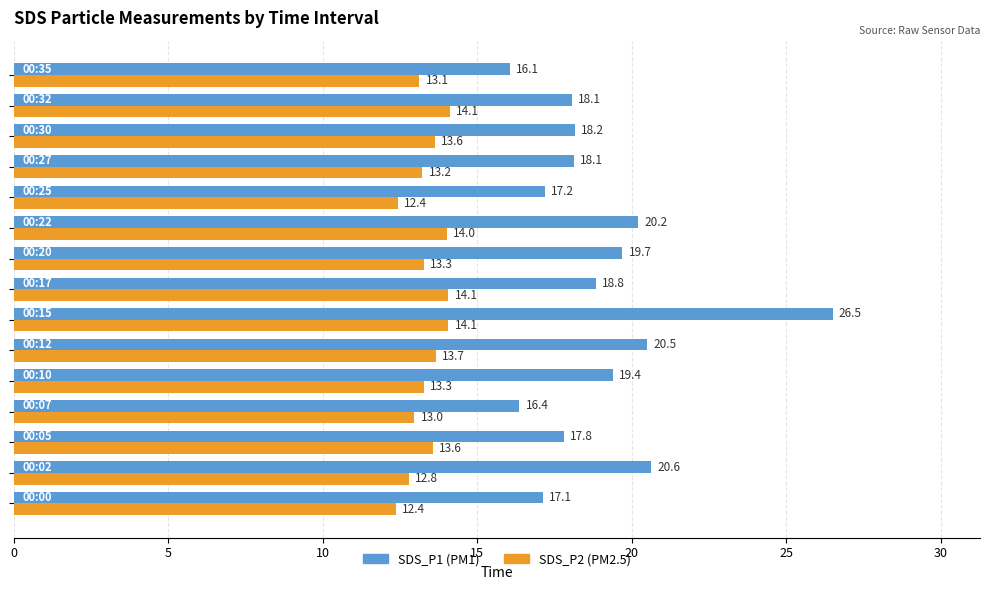

How many categories are shown in the chart?

15